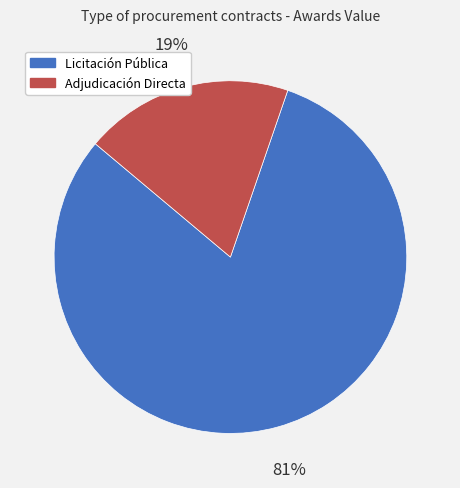

Is there any slice that represents more than half of the pie?

Yes